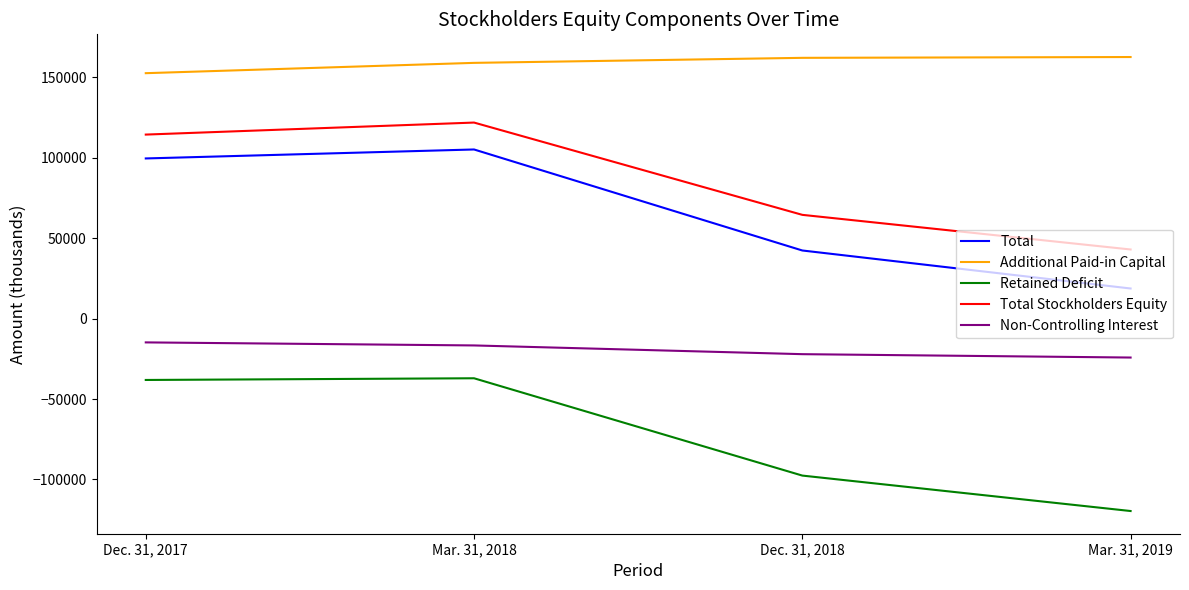

Which category has the lowest value in the Total Stockholders Equity series?

Mar. 31, 2019